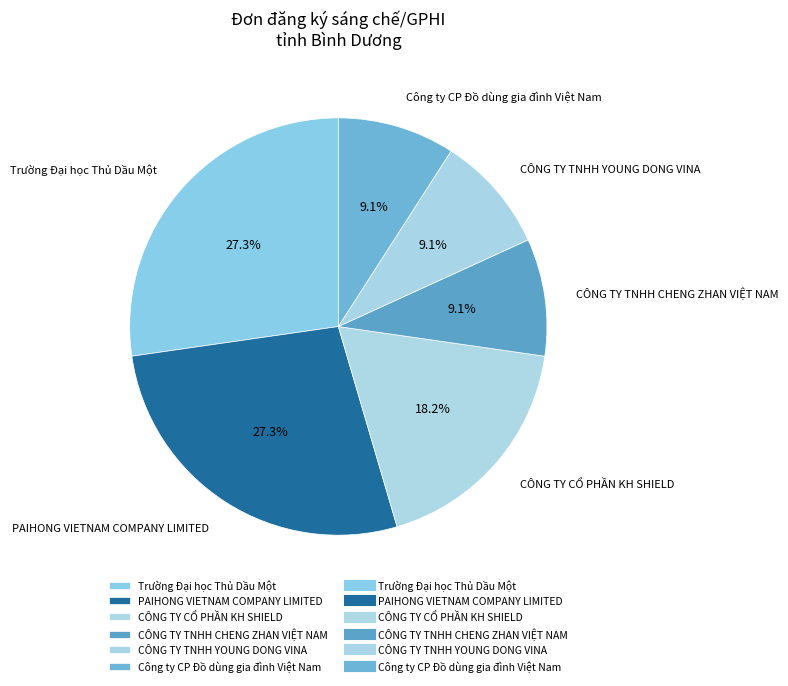

Is there any slice that represents more than half of the pie?

No